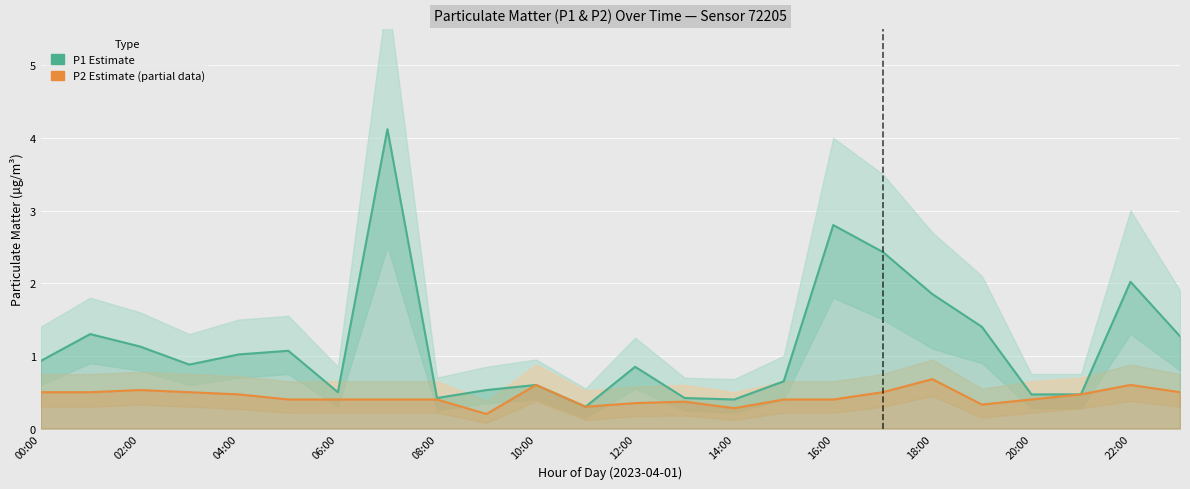

How many lines are shown in the chart?

2